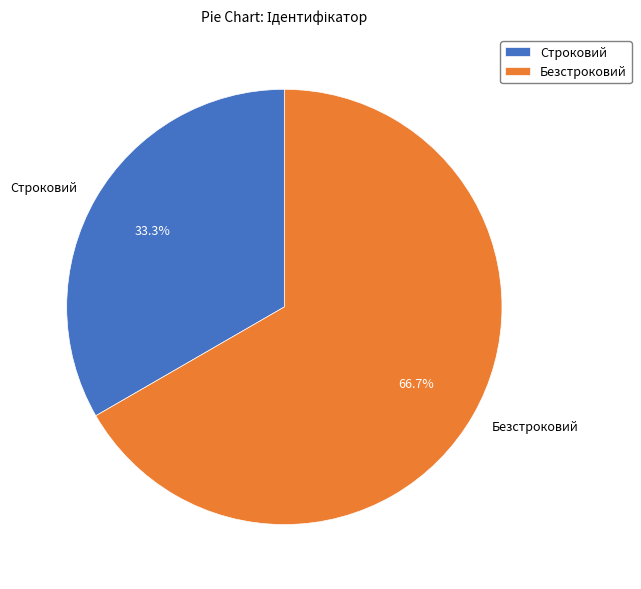

True or false: Строковий accounts for 47% of the total.

False